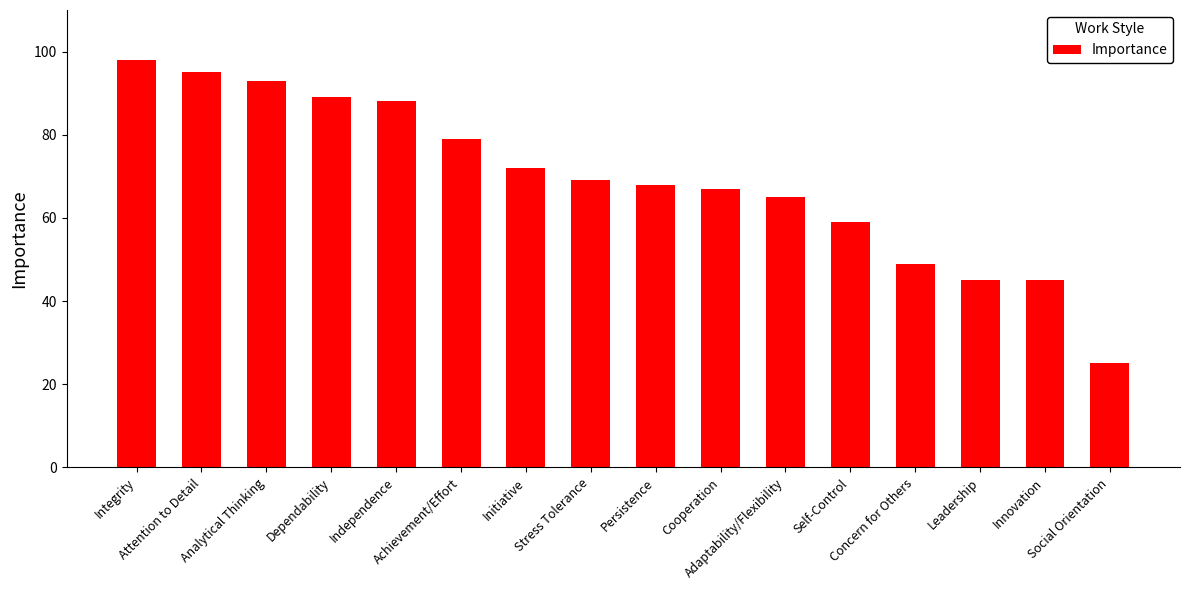

What is the difference between the second highest and second lowest values?

50